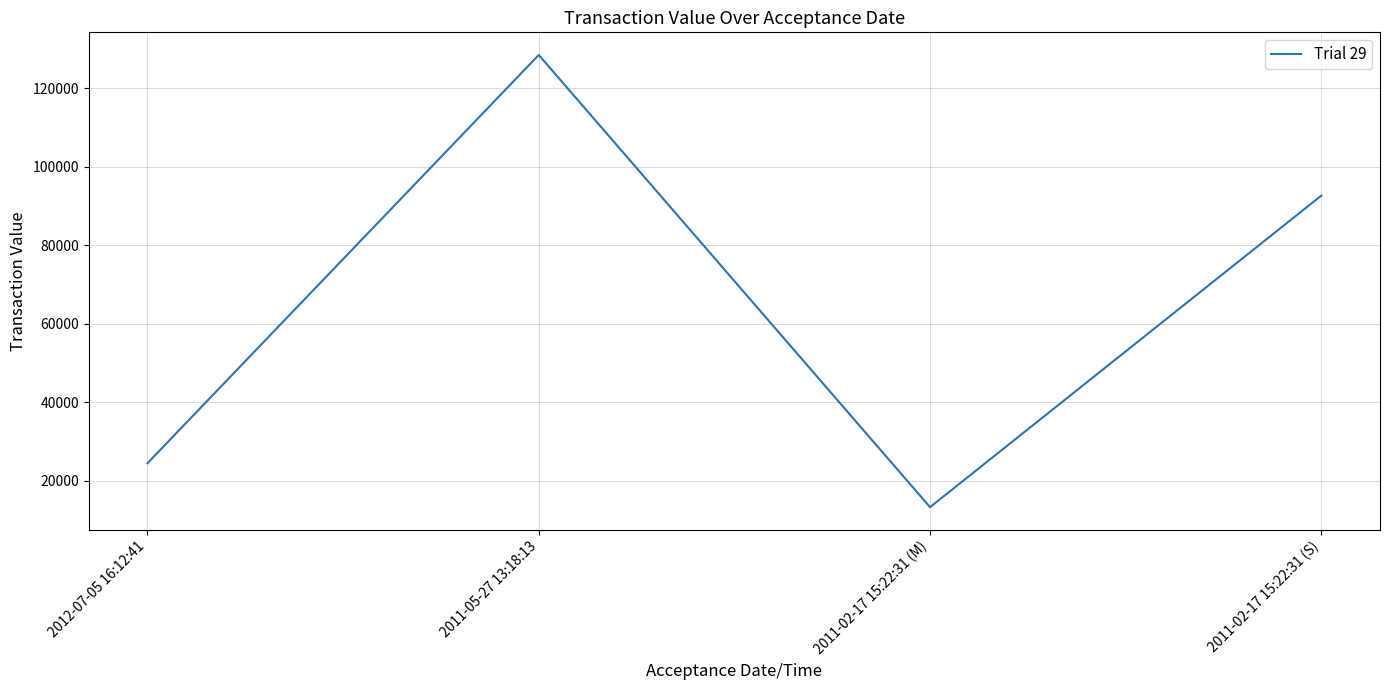

List the labels in order of value, smallest first.

2011-02-17 15:22:31 (M), 2012-07-05 16:12:41, 2011-02-17 15:22:31 (S), 2011-05-27 13:18:13